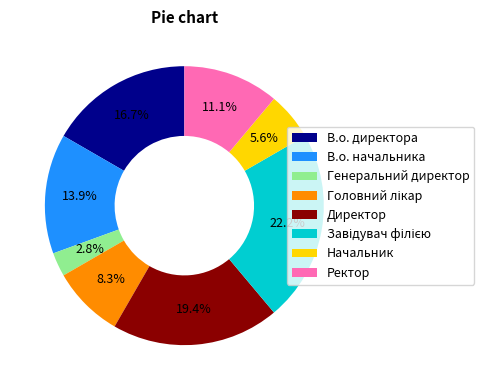

To the nearest percent, what is the average slice percentage?

12%